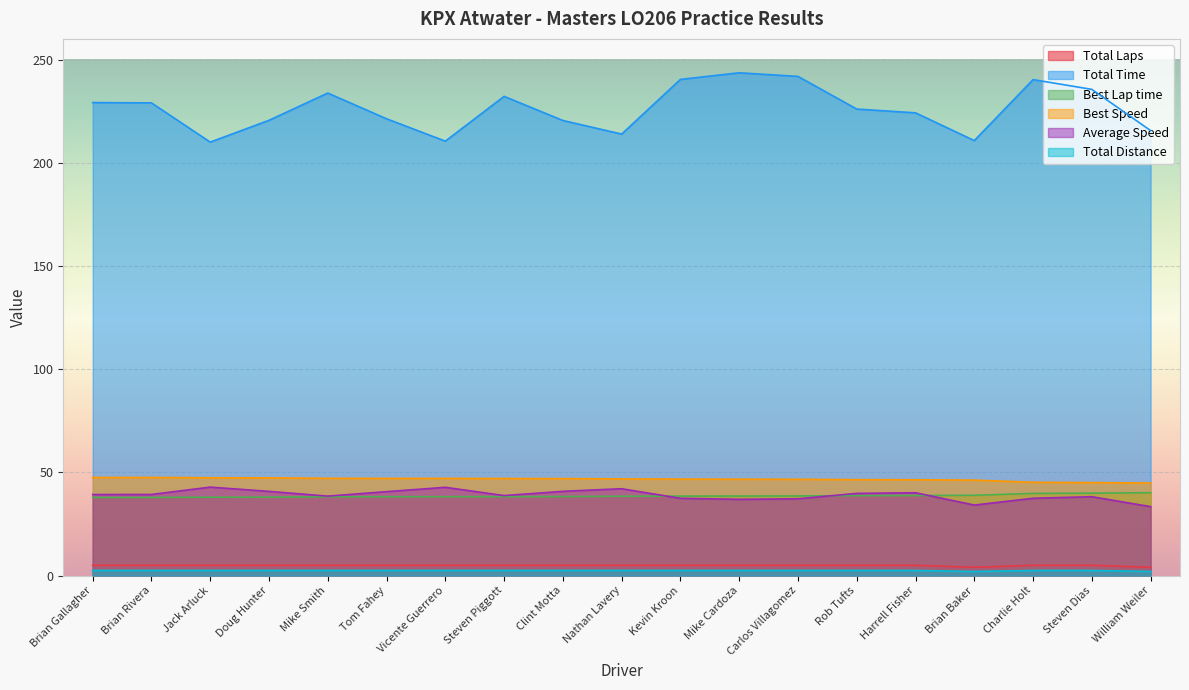

Which series has the largest total across all categories?

Total Time